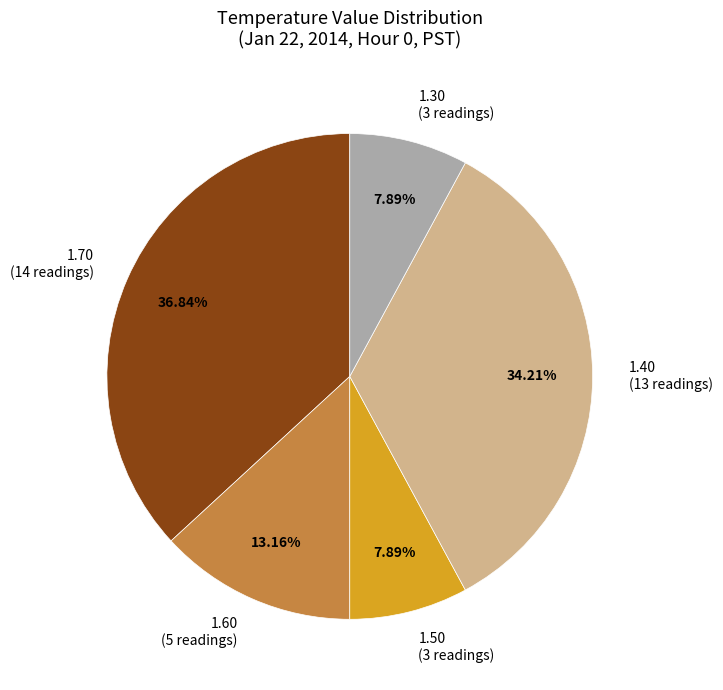

Which slice is the largest?

1.70 (14 readings)